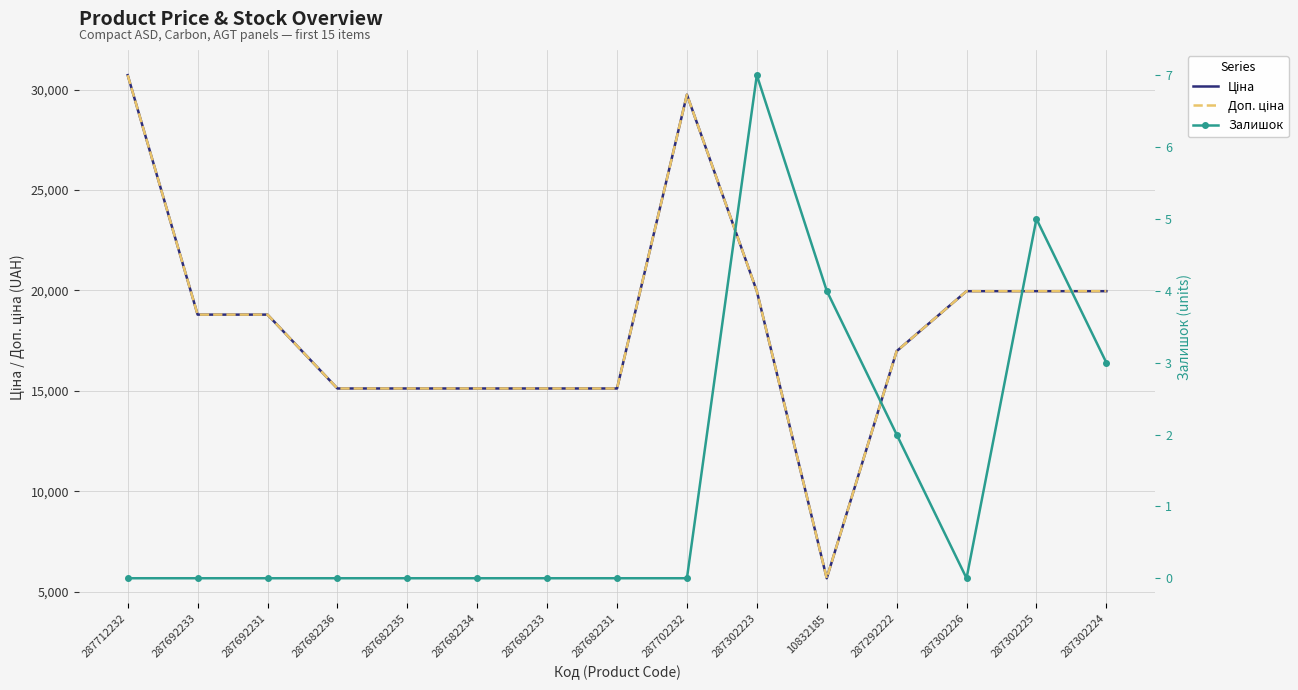

What is the highest value of the Ціна series?

30717.1